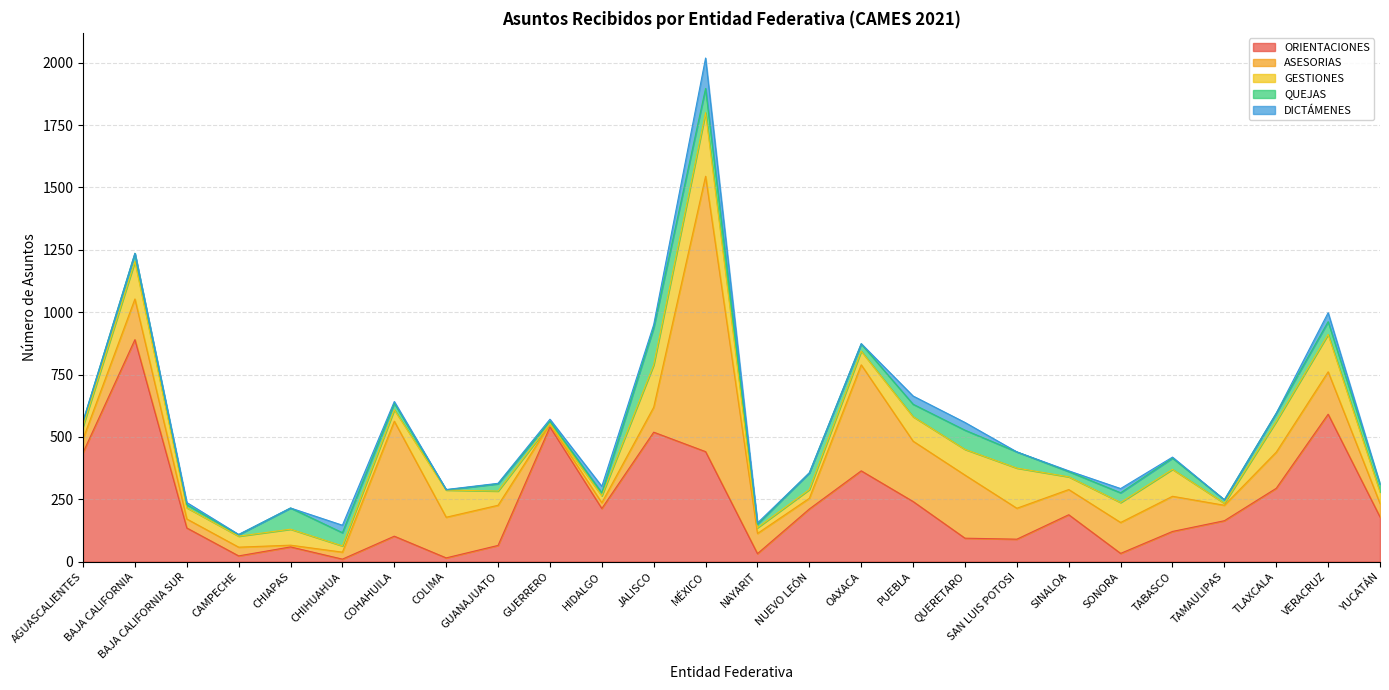

What are all the series names shown in the legend?

ORIENTACIONES, ASESORIAS, GESTIONES, QUEJAS, DICTÁMENES